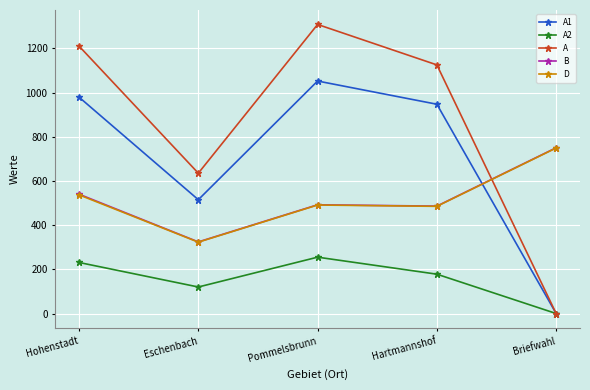

At how many categories does at least one series exceed 737?

4